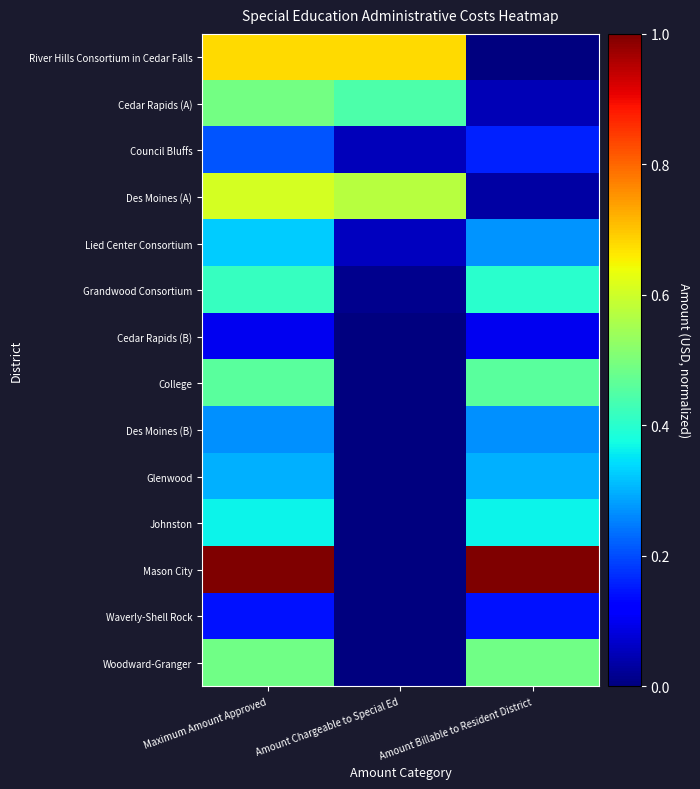

Which label corresponds to the largest value in the chart?

Maximum Amount Approved